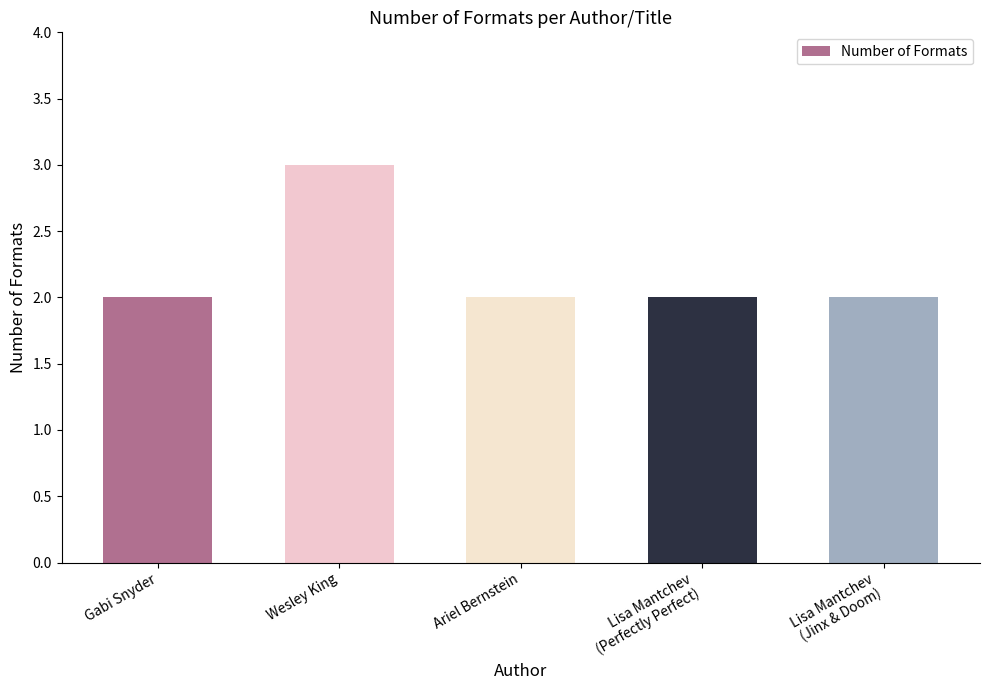

Which category has the highest value across all series?

Wesley King